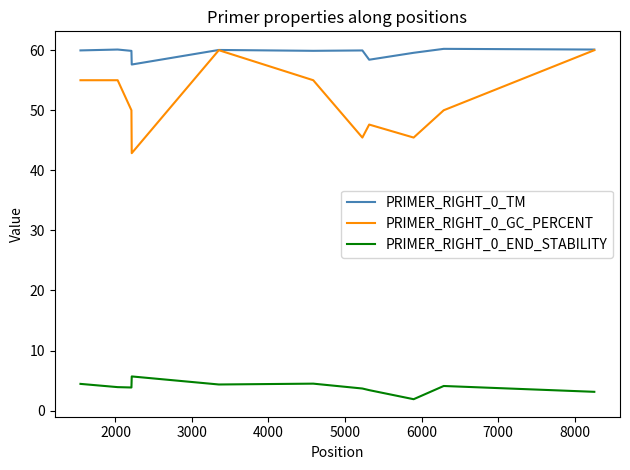

How many lines are shown in the chart?

3